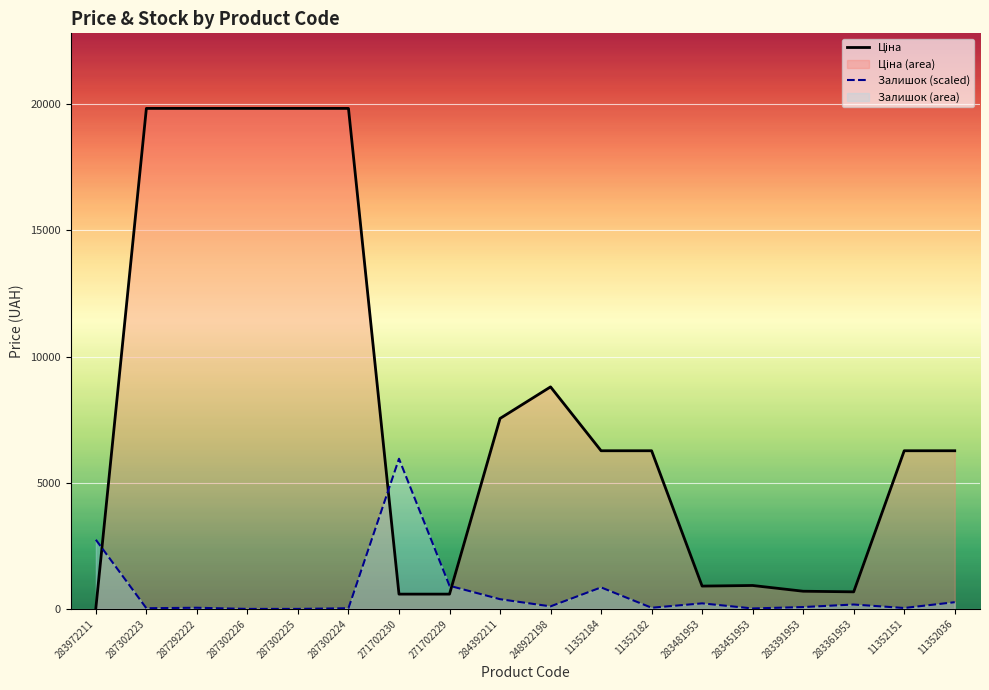

What is the label of the 2nd point from the right?

11352151